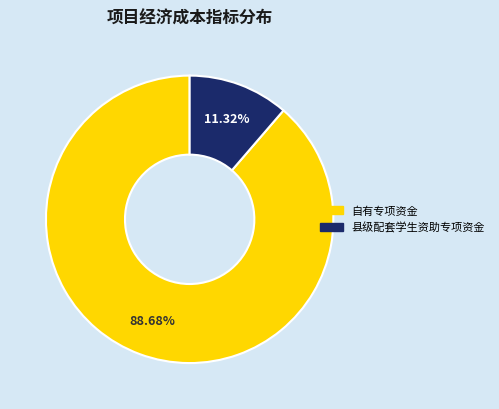

What is the smallest slice in the pie chart?

县级配套学生资助专项资金